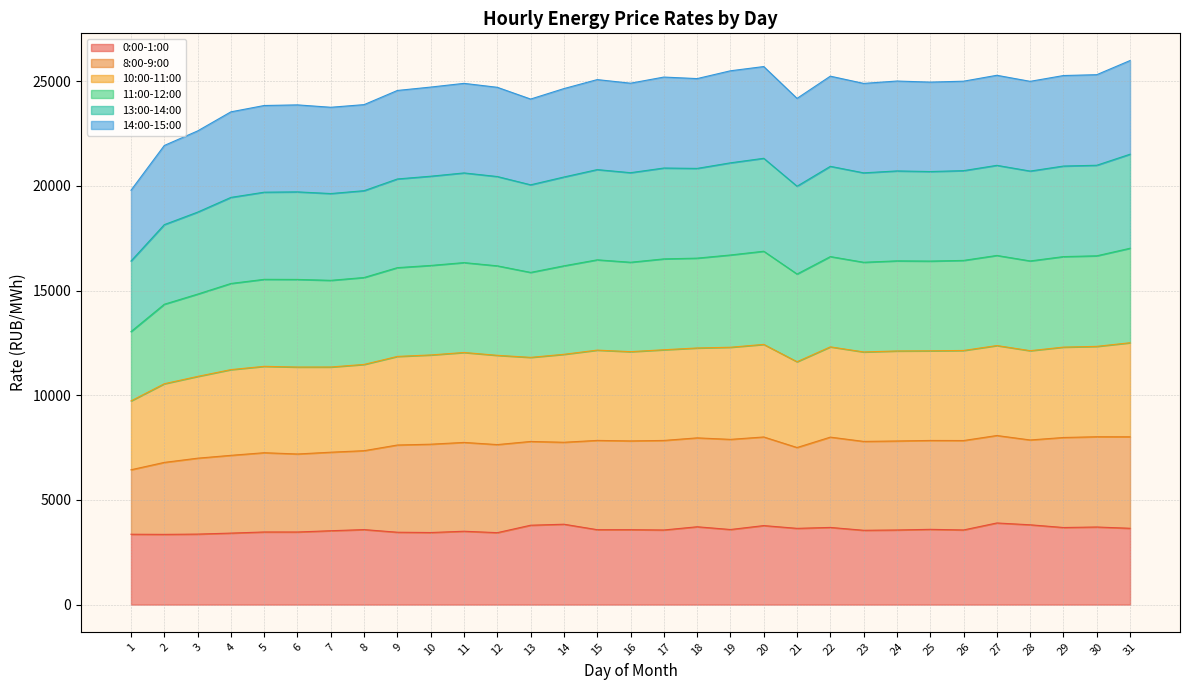

What is the total value across all series at 19?

25498.6